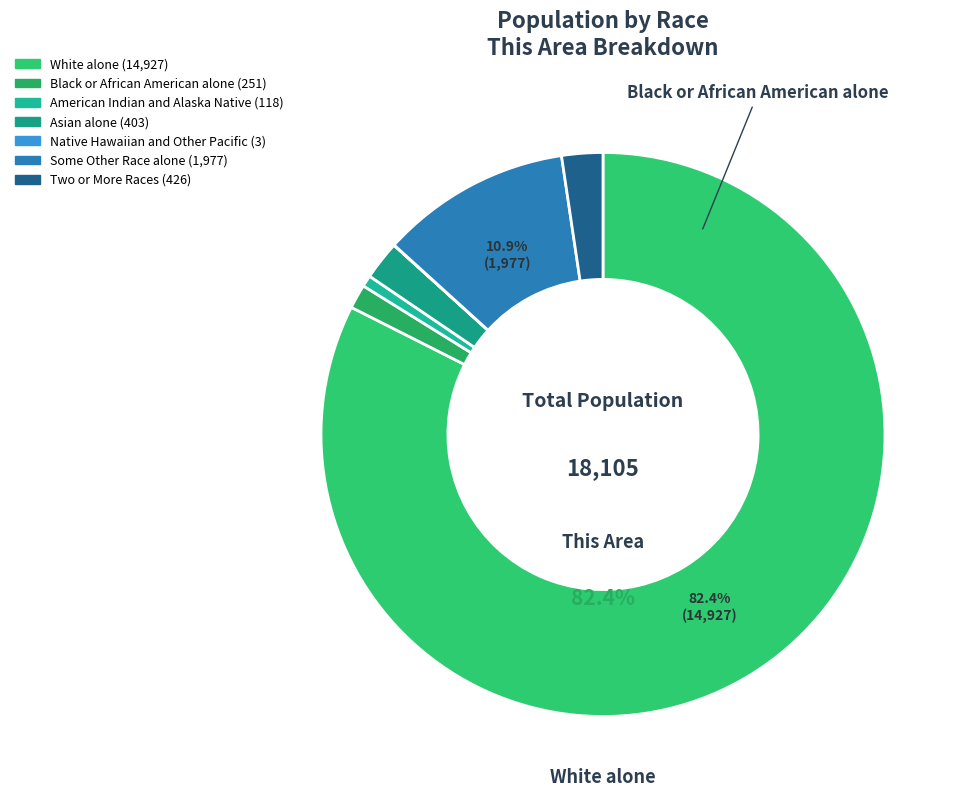

Rank the categories by value from highest to lowest.

White alone, Some Other Race alone, Two or More Races, Asian alone, Black or African American alone, American Indian and Alaska Native, Native Hawaiian and Other Pacific